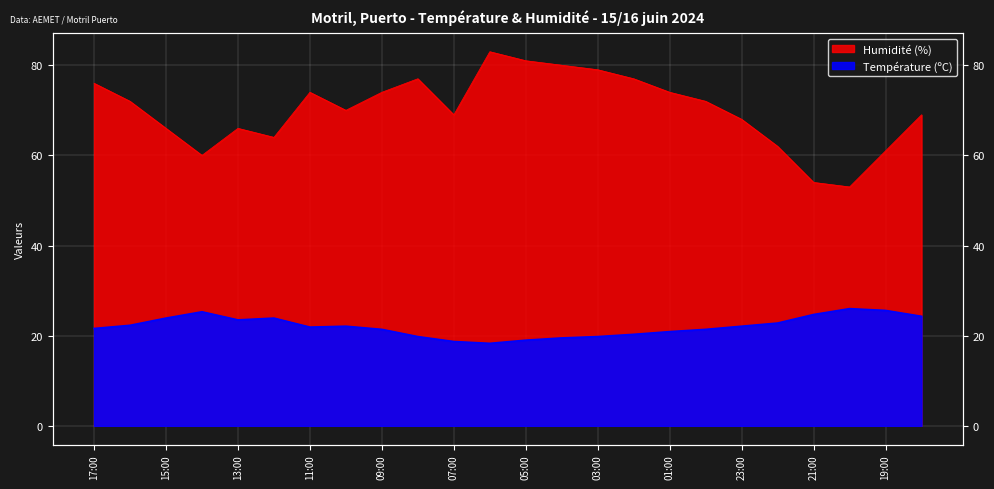

Which label corresponds to the smallest value in the chart?

06:00